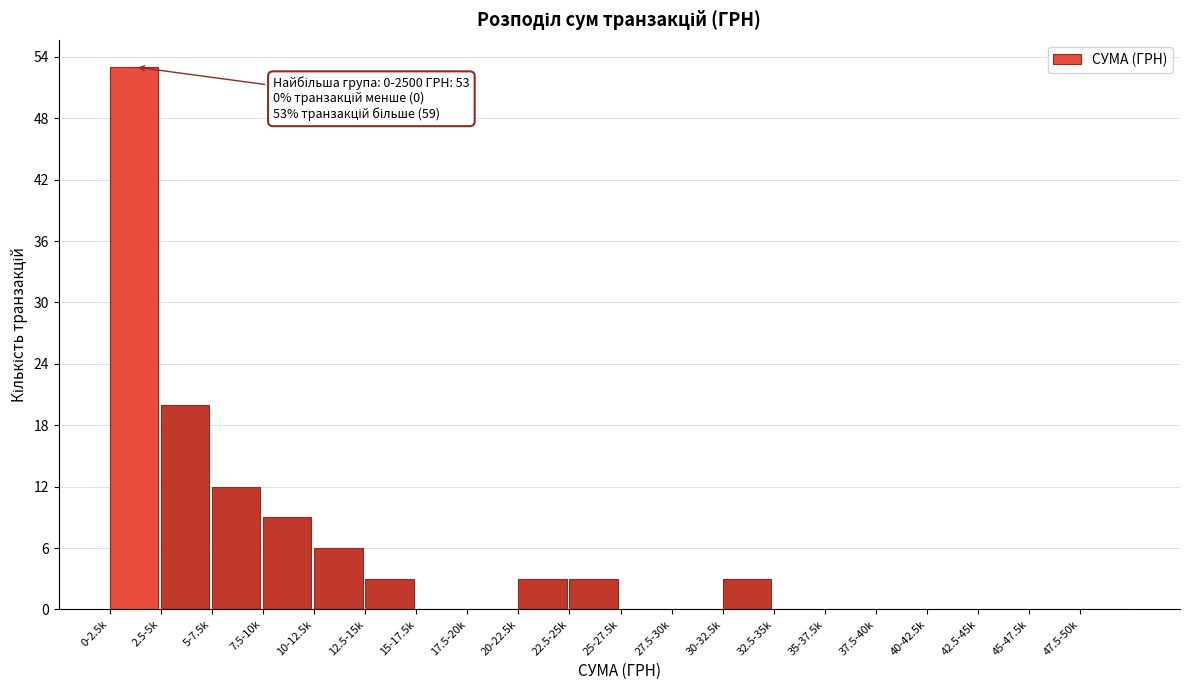

Reading left to right, extract all data points from this chart.

0-2.5k=53	2.5-5k=20	5-7.5k=12	7.5-10k=9	10-12.5k=6	12.5-15k=3	15-17.5k=0	17.5-20k=0	20-22.5k=3	22.5-25k=3	25-27.5k=0	27.5-30k=0	30-32.5k=3	32.5-35k=0	35-37.5k=0	37.5-40k=0	40-42.5k=0	42.5-45k=0	45-47.5k=0	47.5-50k=0